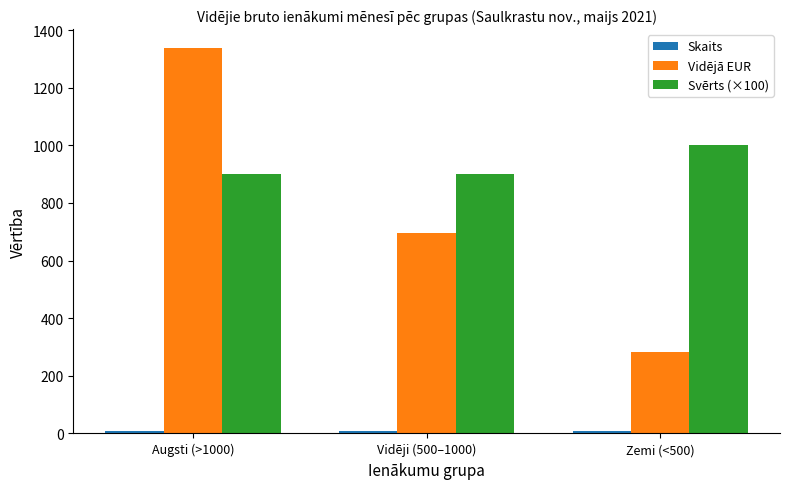

What is the highest value of the Vidējā EUR series?

1336.4